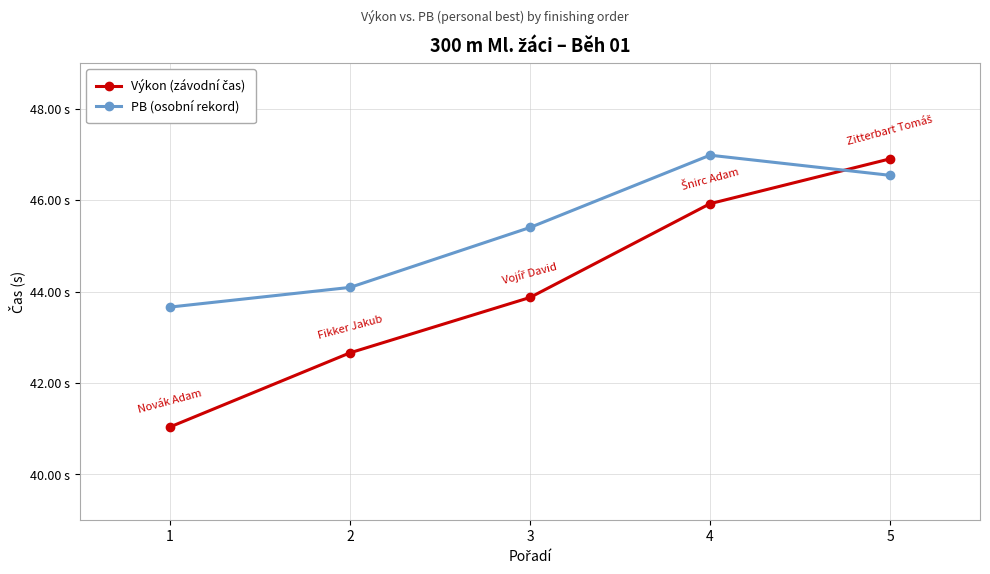

Is the value of PB (osobní rekord) at 5 greater than the value of Výkon (závodní čas) at 3?

Yes